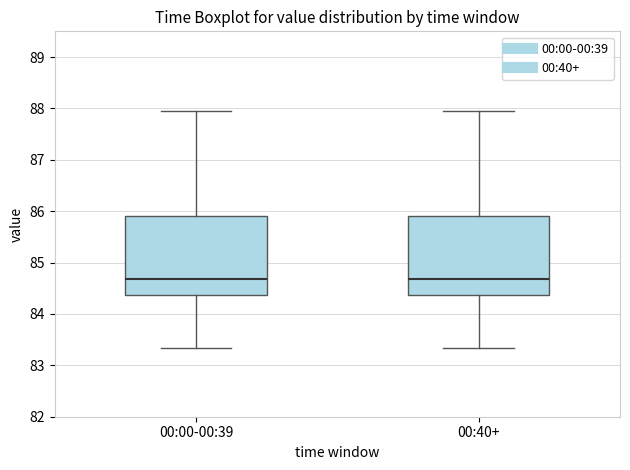

Reading left to right, transcribe this box plot: for each box, give where its median line is, the range the box spans, and where its two whiskers end, as read against the y-axis. The values are not printed on the chart, so give them approximately, as read against the axis.

00:00-00:39: median 84.7, box 84.4 to 85.9, whiskers 83.3 to 88.0
00:40+: median 84.7, box 84.4 to 85.9, whiskers 83.3 to 88.0